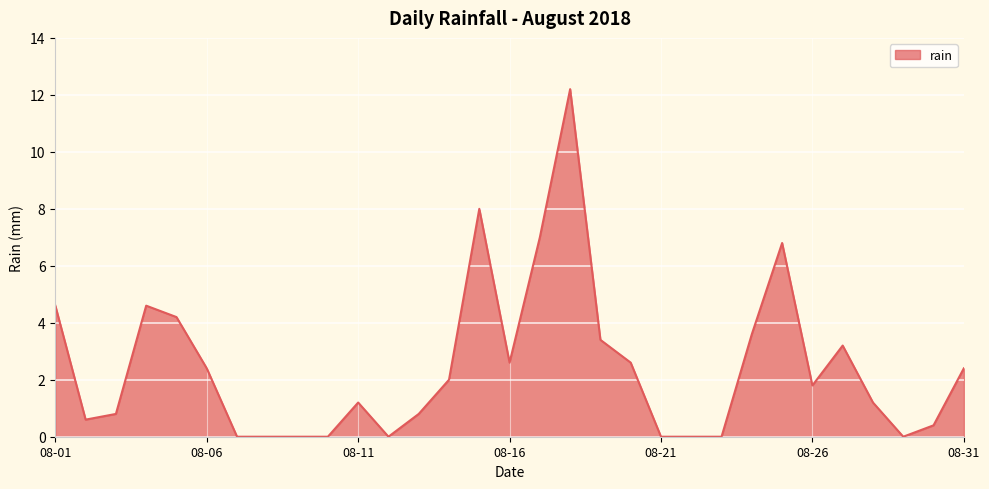

What is the greatest value displayed?

12.2